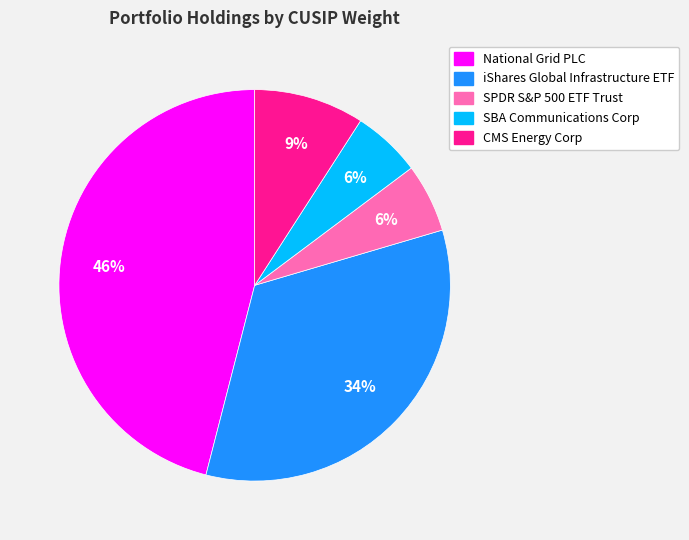

To the nearest percent, what is the average slice percentage?

20%